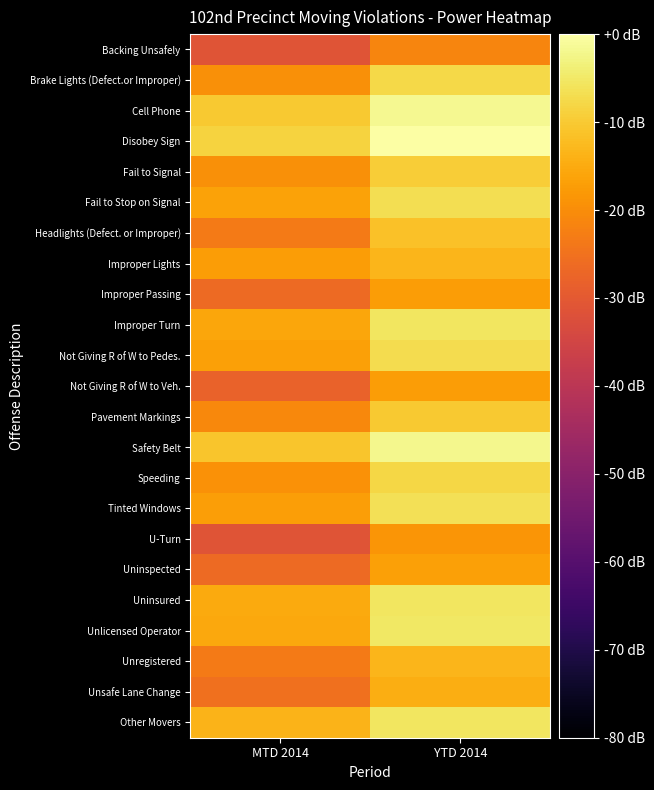

Reading right to left, transcribe all the data shown in this chart.

Backing Unsafely: YTD 2014=-21.5	MTD 2014=-31.1
Brake Lights (Defect.or Improper): YTD 2014=-7.5	MTD 2014=-19.6
Cell Phone: YTD 2014=-1.8	MTD 2014=-10.3
Disobey Sign: YTD 2014=0.0	MTD 2014=-8.6
Fail to Signal: YTD 2014=-9.5	MTD 2014=-19.6
Fail to Stop on Signal: YTD 2014=-6.7	MTD 2014=-16.4
Headlights (Defect. or Improper): YTD 2014=-11.6	MTD 2014=-23.3
Improper Lights: YTD 2014=-13.3	MTD 2014=-17.3
Improper Passing: YTD 2014=-17.4	MTD 2014=-26.3
Improper Turn: YTD 2014=-5.4	MTD 2014=-15.7
Not Giving R of W to Pedes.: YTD 2014=-7.2	MTD 2014=-16.6
Not Giving R of W to Veh.: YTD 2014=-17.3	MTD 2014=-28.0
Pavement Markings: YTD 2014=-10.1	MTD 2014=-20.6
Safety Belt: YTD 2014=-2.0	MTD 2014=-10.7
Speeding: YTD 2014=-7.9	MTD 2014=-19.3
Tinted Windows: YTD 2014=-6.5	MTD 2014=-16.9
U-Turn: YTD 2014=-18.5	MTD 2014=-31.1
Uninspected: YTD 2014=-16.7	MTD 2014=-26.3
Uninsured: YTD 2014=-5.5	MTD 2014=-15.3
Unlicensed Operator: YTD 2014=-5.3	MTD 2014=-15.5
Unregistered: YTD 2014=-13.3	MTD 2014=-23.3
Unsafe Lane Change: YTD 2014=-14.5	MTD 2014=-25.0
Other Movers: YTD 2014=-5.5	MTD 2014=-13.5